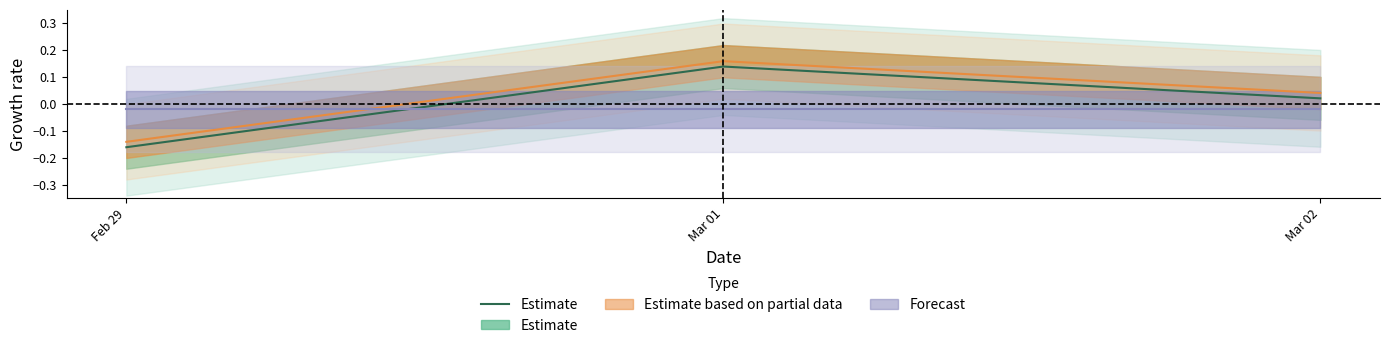

What position from the right is Mar 02?

1